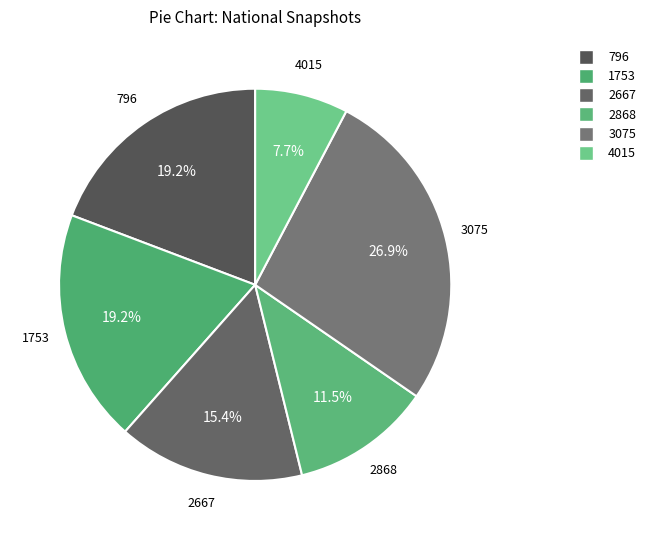

Count the number of slices in the pie.

6